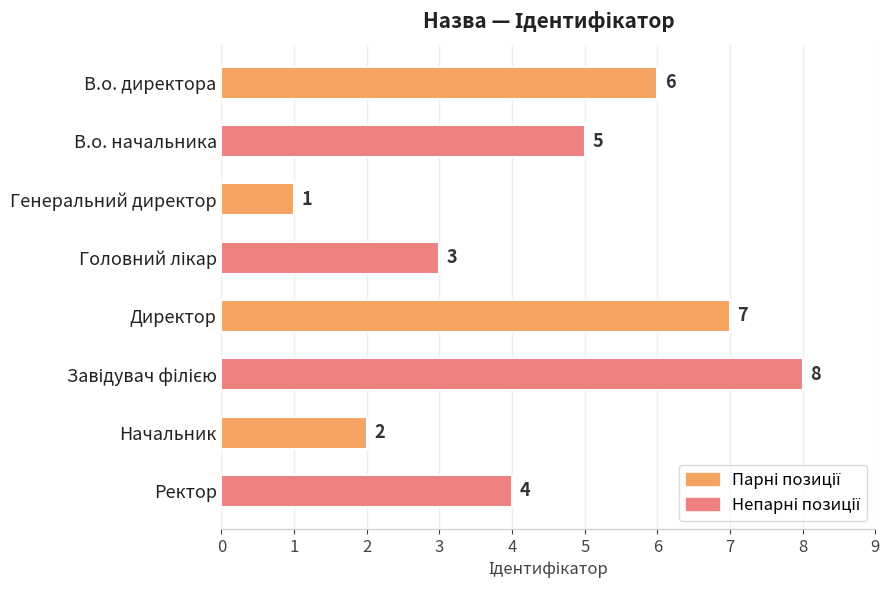

What is the difference between the maximum and minimum values?

7